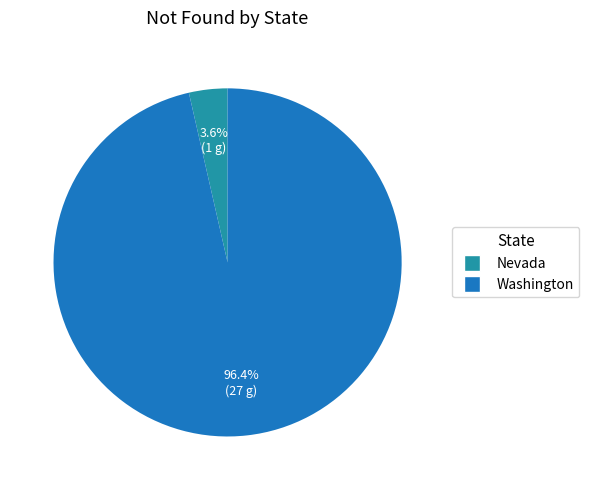

Which category has the smallest portion of the pie?

Nevada